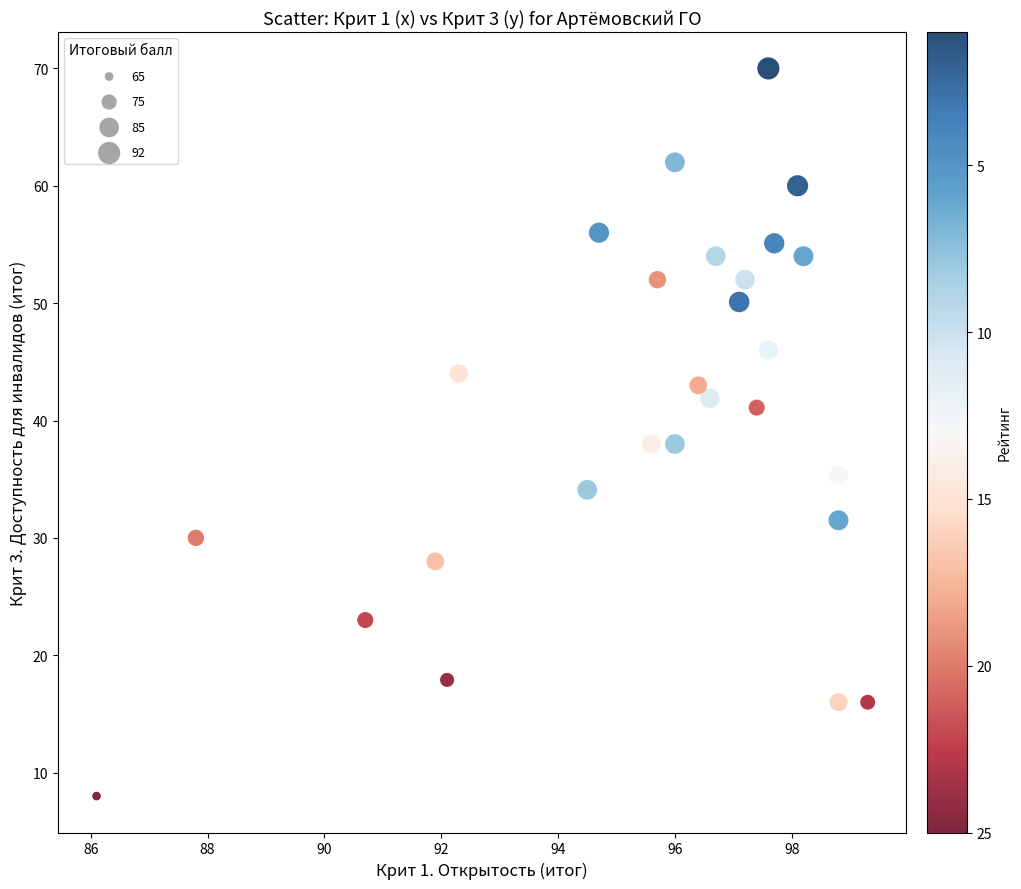

What is the range of Y values (max minus min)?

62.0